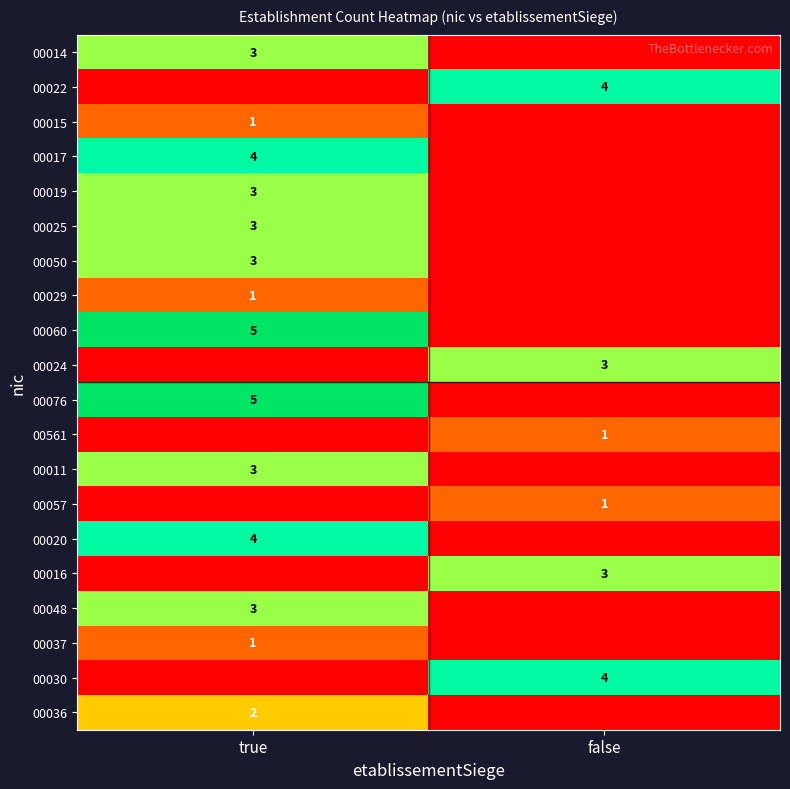

The 00076 series shows 3 at true. True or false?

False